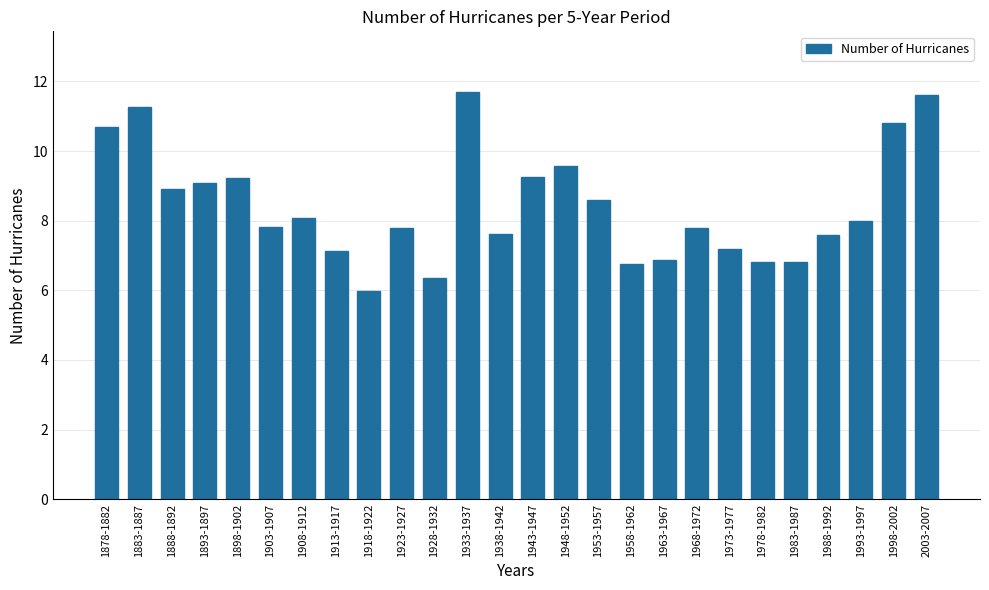

Count the number of categories in the chart.

26